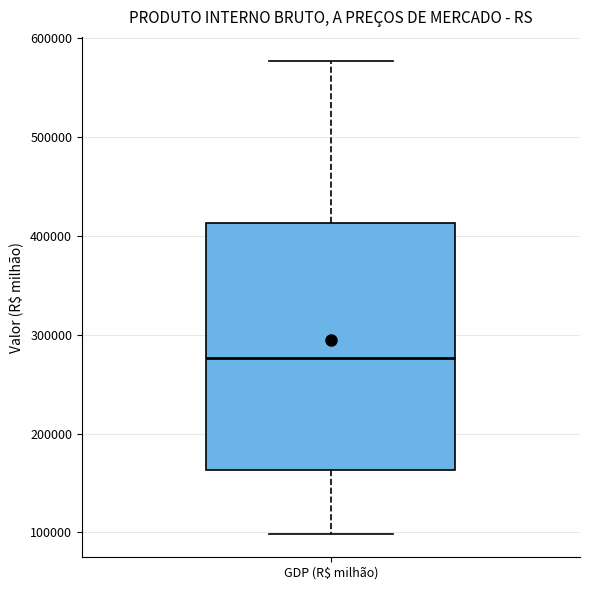

Read this box plot against the y-axis: the position of the median line, the range covered by the box, and the ends of both whiskers. The values are not printed on the chart, so give them approximately, as read against the axis.

median 280000, box 160000 to 410000, whiskers 100000 to 580000